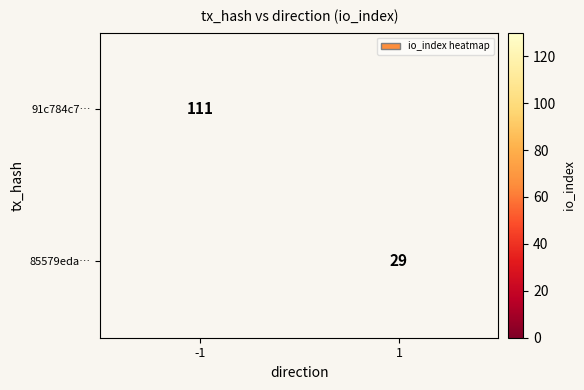

The 91c784c7… series shows 53 at -1. True or false?

False